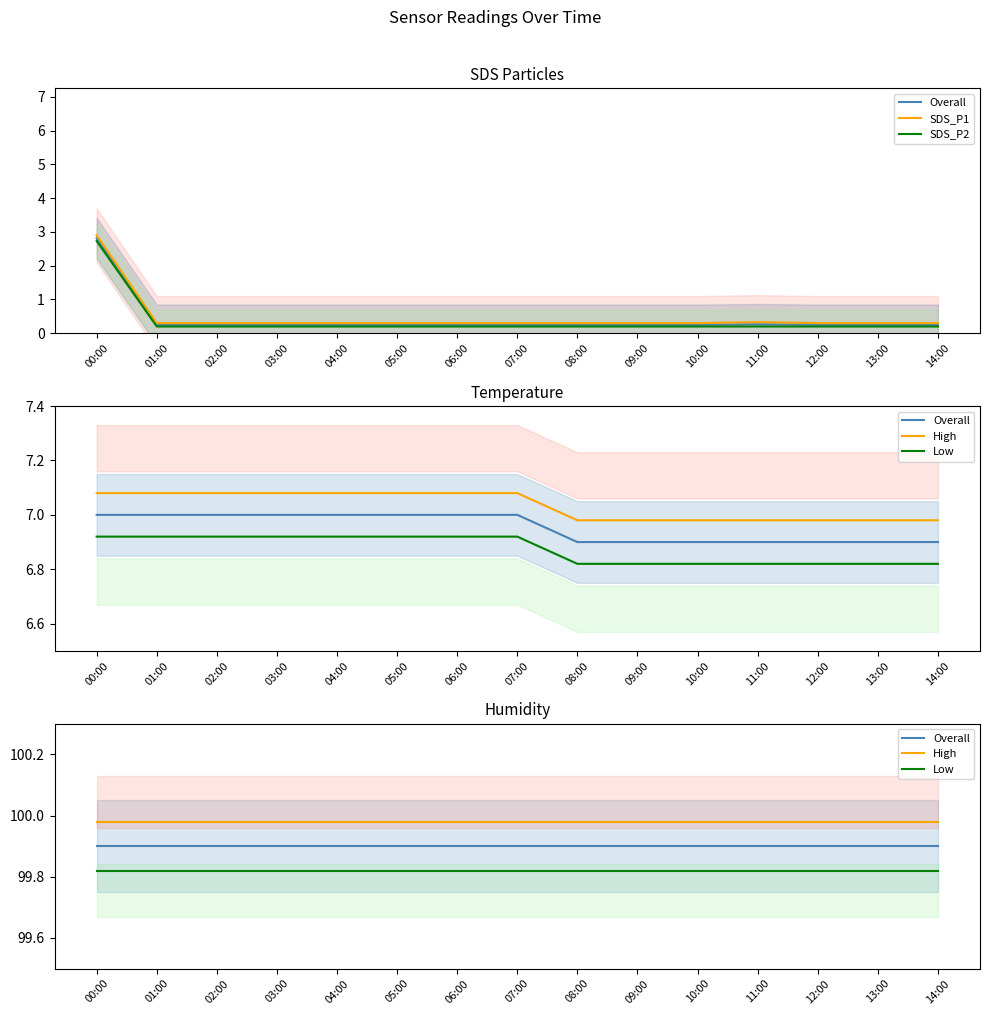

Rank the categories by SDS_P1 value from lowest to highest.

01:00, 02:00, 03:00, 04:00, 05:00, 06:00, 07:00, 08:00, 09:00, 10:00, 12:00, 13:00, 14:00, 11:00, 00:00